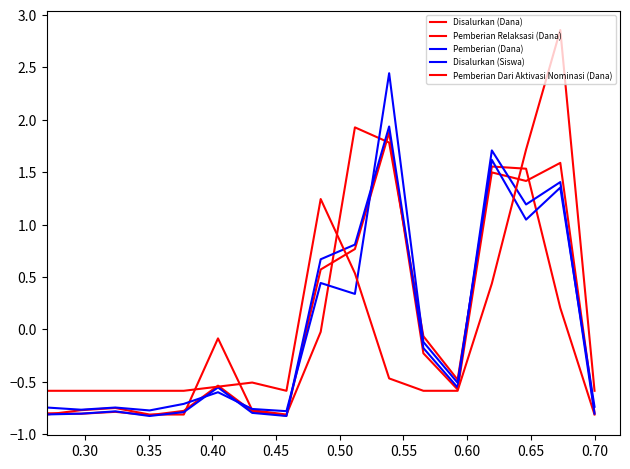

Which series has the widest spread of values?

Pemberian Dari Aktivasi Nominasi (Dana)